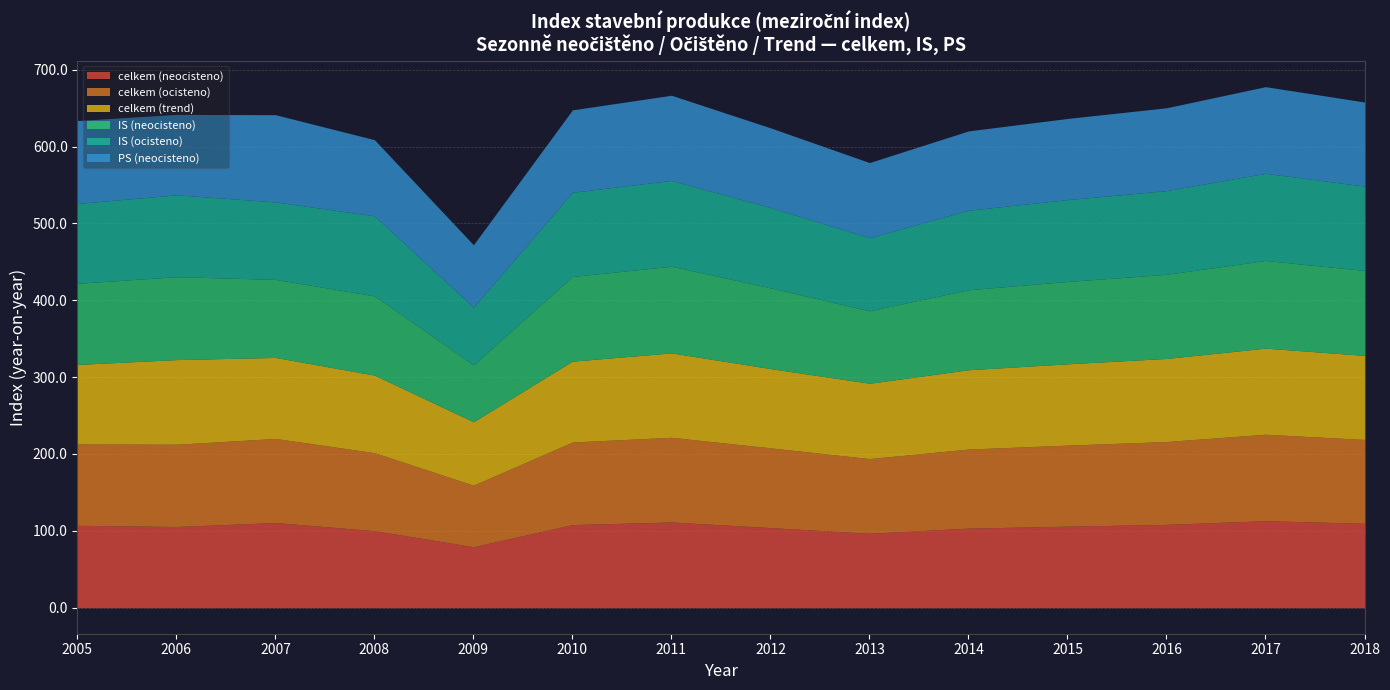

Is the value of celkem (trend) at 2012 greater than the value of IS (neocisteno) at 2006?

No